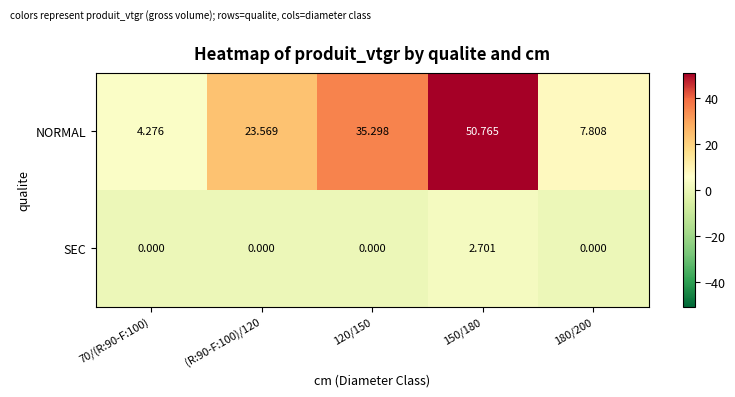

List the series in order of their overall mean, highest first.

NORMAL, SEC